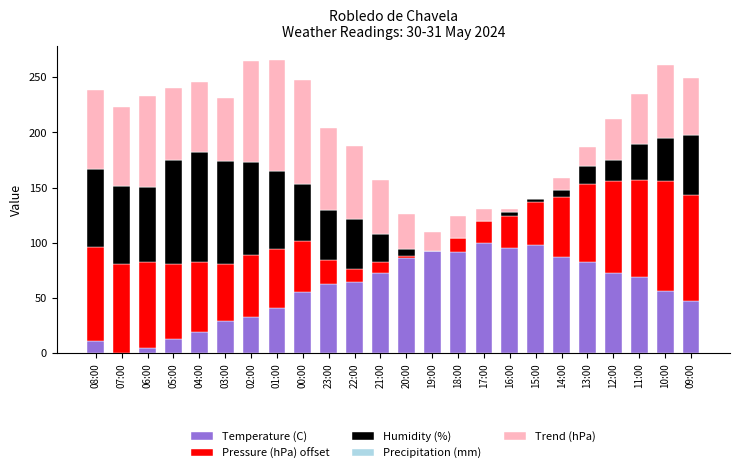

How many categories are shown in the chart?

24